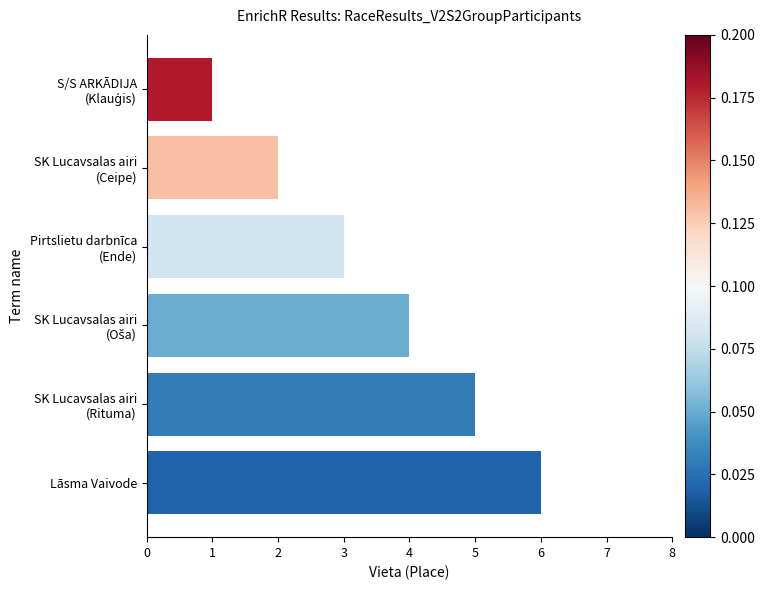

What is the average value?

4